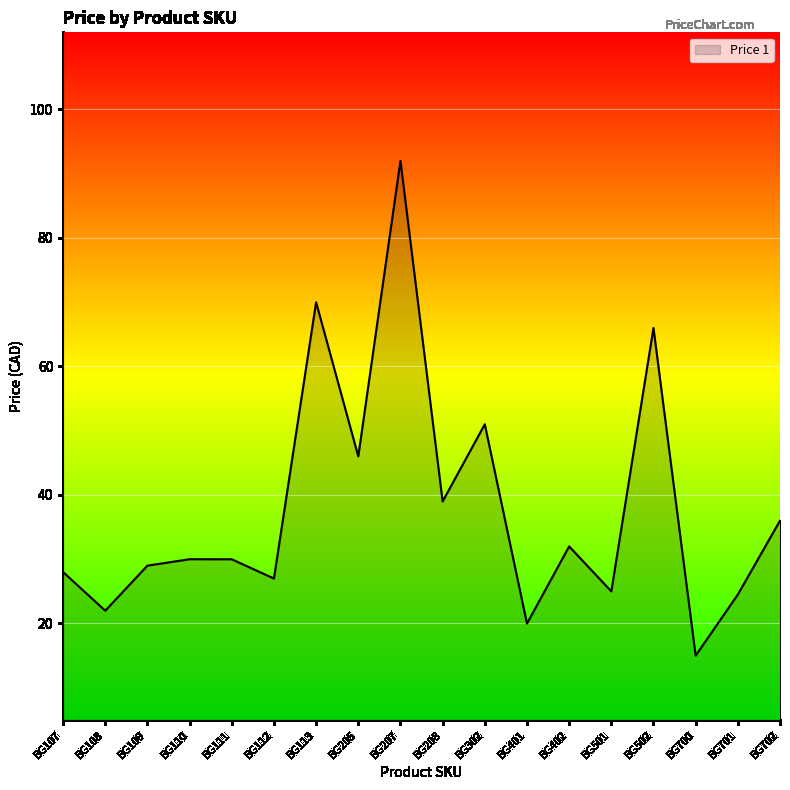

What is the smallest value displayed?

15.0